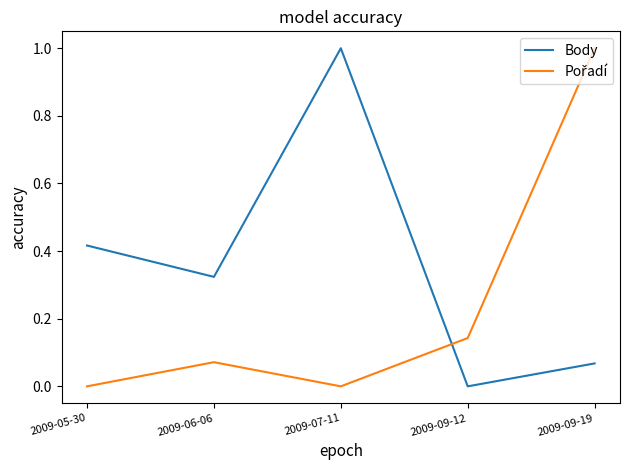

The Body series shows 0.5 at 2009-06-06. True or false?

False